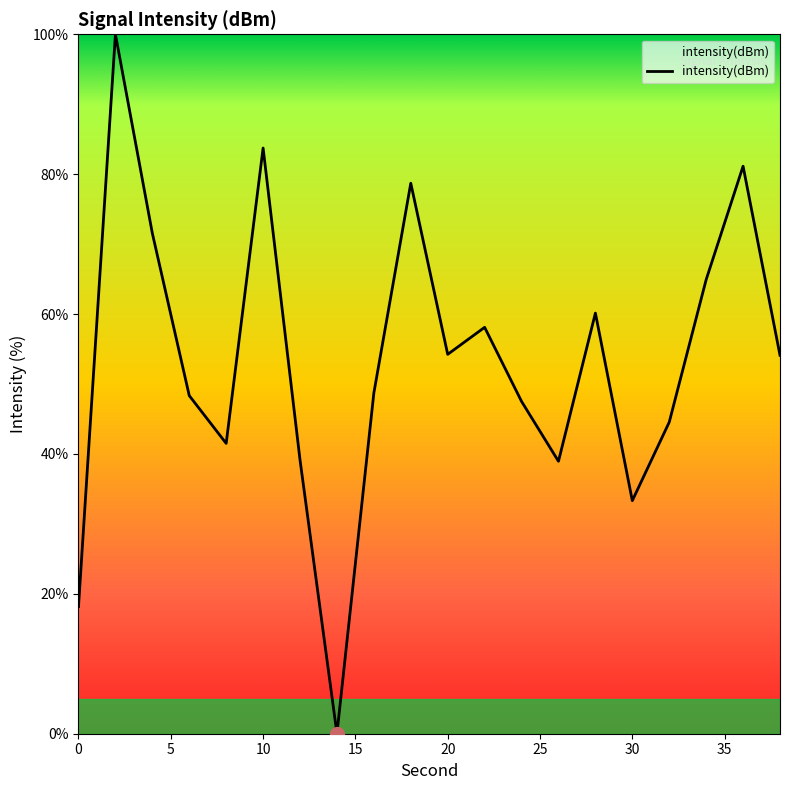

What is the maximum value shown in the chart?

100.0